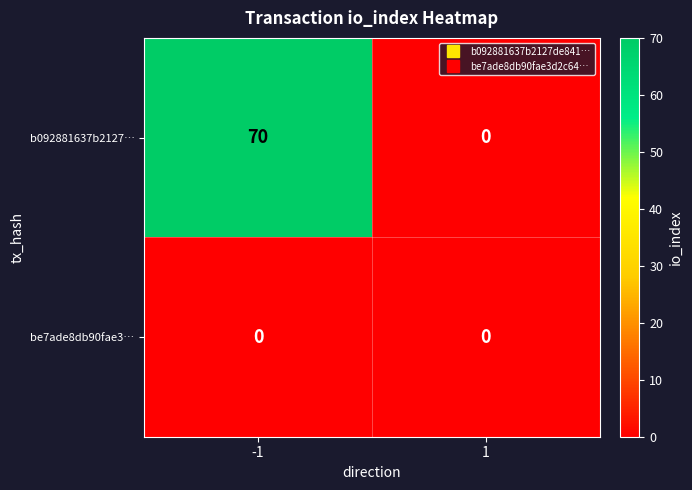

The b092881637b2127… series shows 0 at 1. True or false?

True